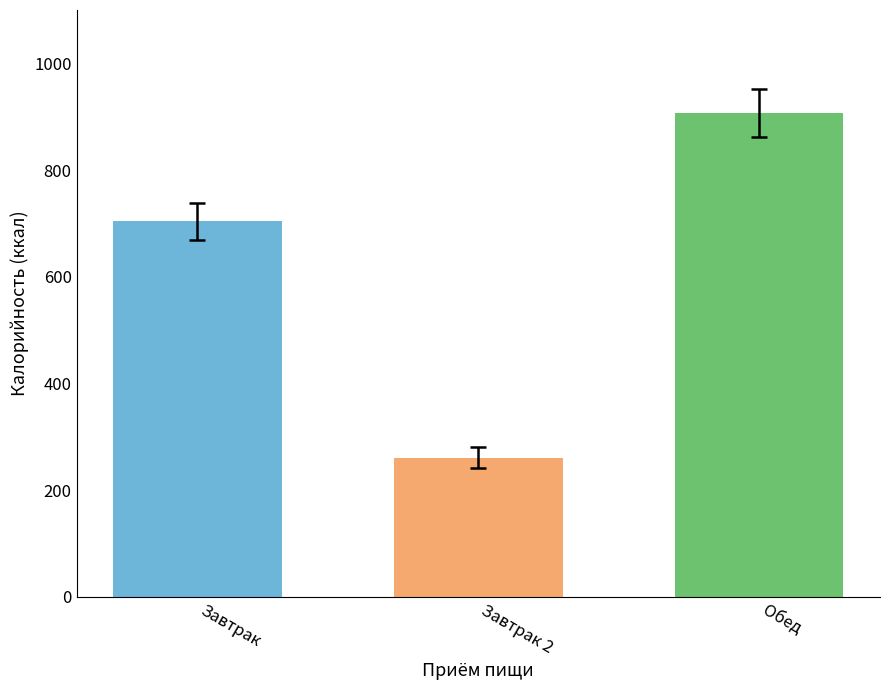

How many bars are there in total?

3